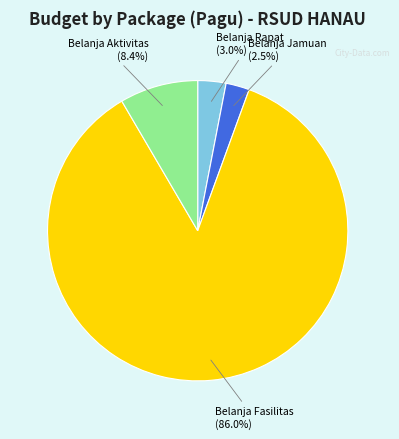

Is the sum of Belanja Jamuan (2.5%) and Belanja Fasilitas (86.0%) greater than half?

Yes